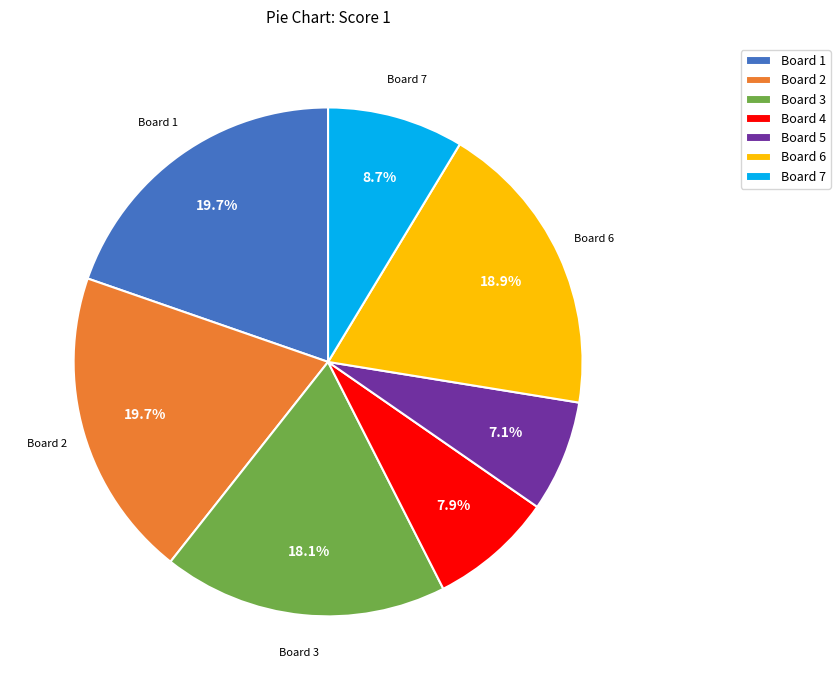

Does any single category account for the majority?

No